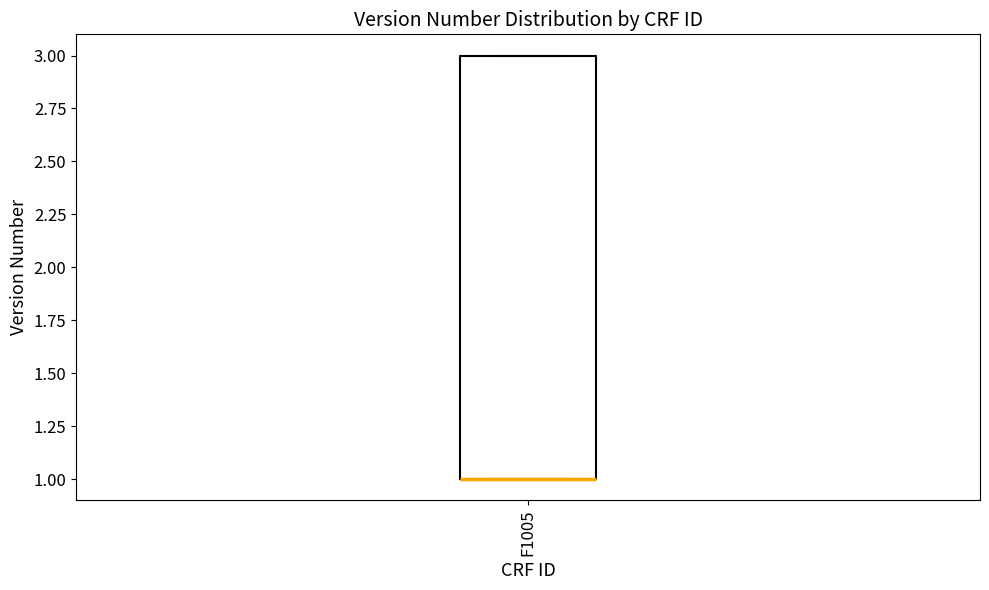

Read this box plot against the y-axis: the position of the median line, the range covered by the box, and the ends of both whiskers. The values are not printed on the chart, so give them approximately, as read against the axis.

median 1 (drawn on the box's lower edge), box 1 to 3, whiskers 1 to 3